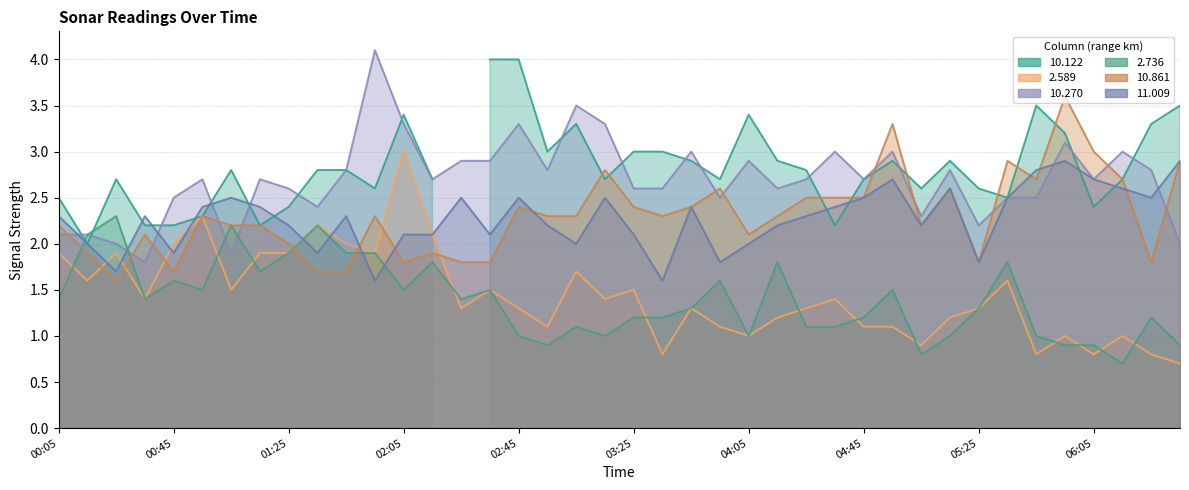

True or false: 2.589 has more than 2 points higher than both neighbors.

True